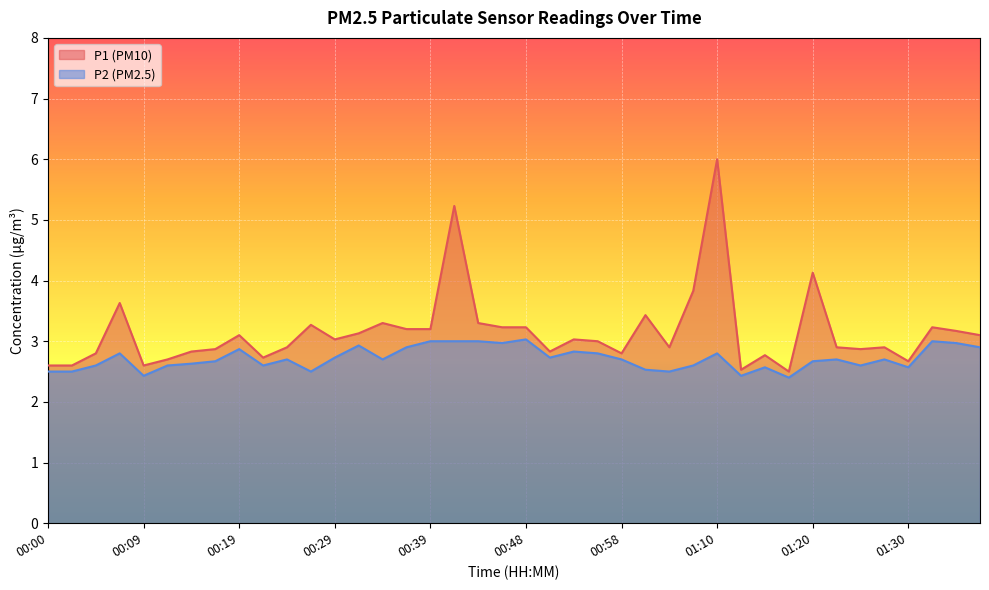

Is the value of P1 at 00:39 greater than the value of P2 at 01:28?

Yes